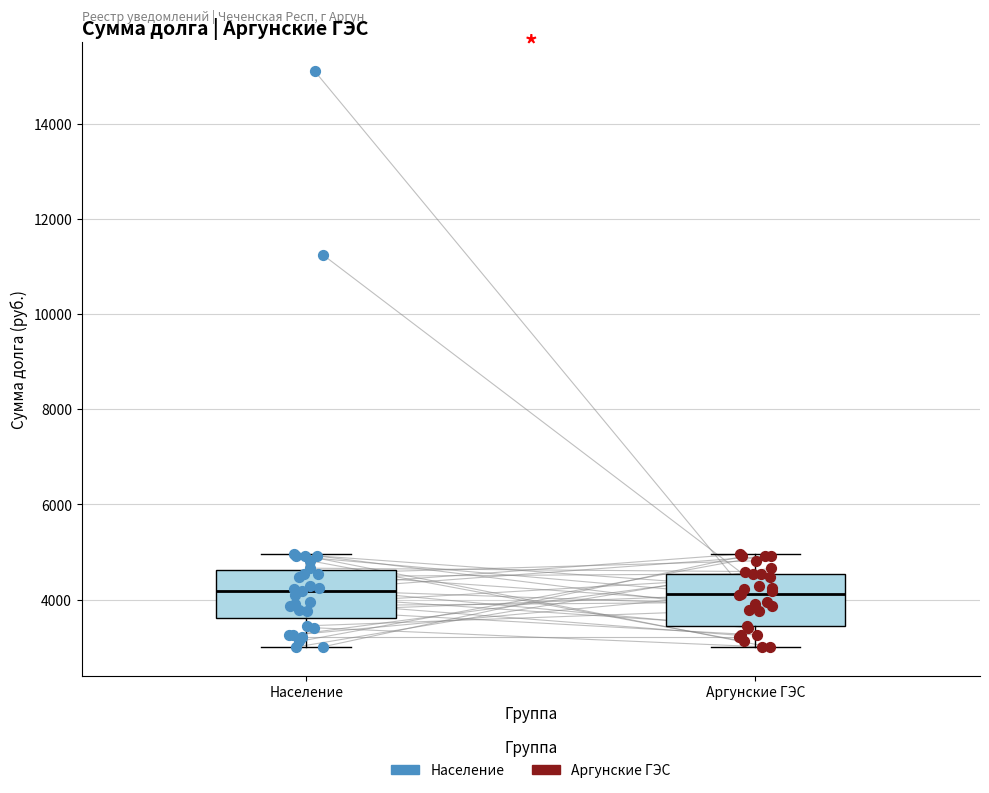

Reading left to right, read every box against the y-axis: the position of its median line, the range the box covers, and the ends of its whiskers. The values are not printed on the chart, so give them approximately, as read against the axis.

Население: median 4200, box 3600 to 4600, whiskers 3000 to 5000
Аргунские ГЭС: median 4200, box 3400 to 4600, whiskers 3000 to 5000